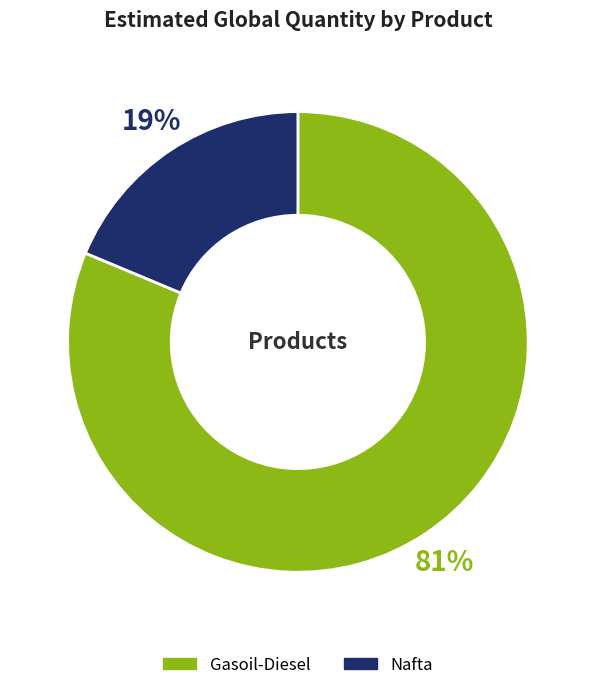

Which slice is the smallest?

Nafta